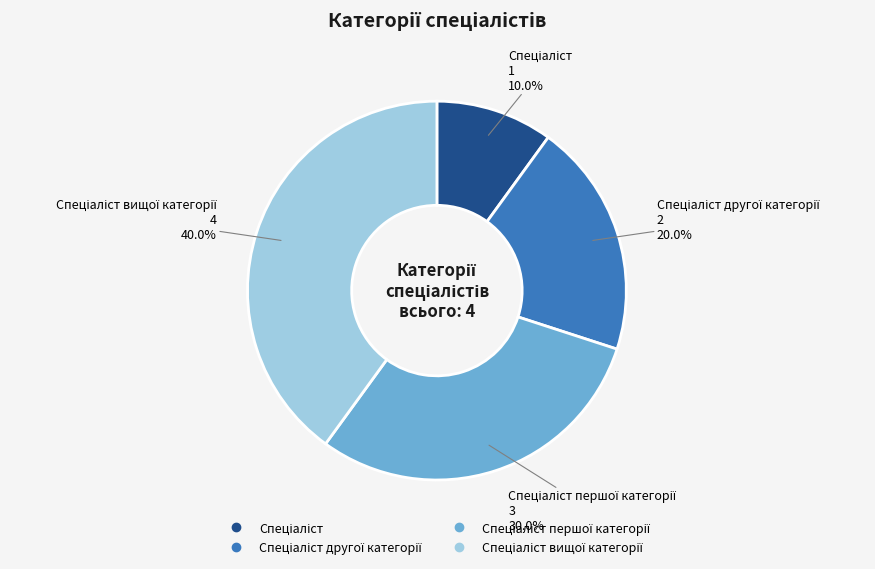

Does any single category account for the majority?

No